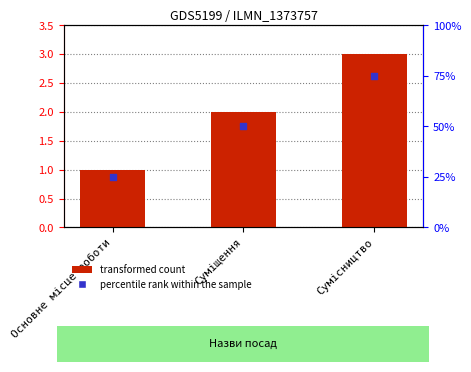

Which series has the largest total across all categories?

percentile rank within the sample